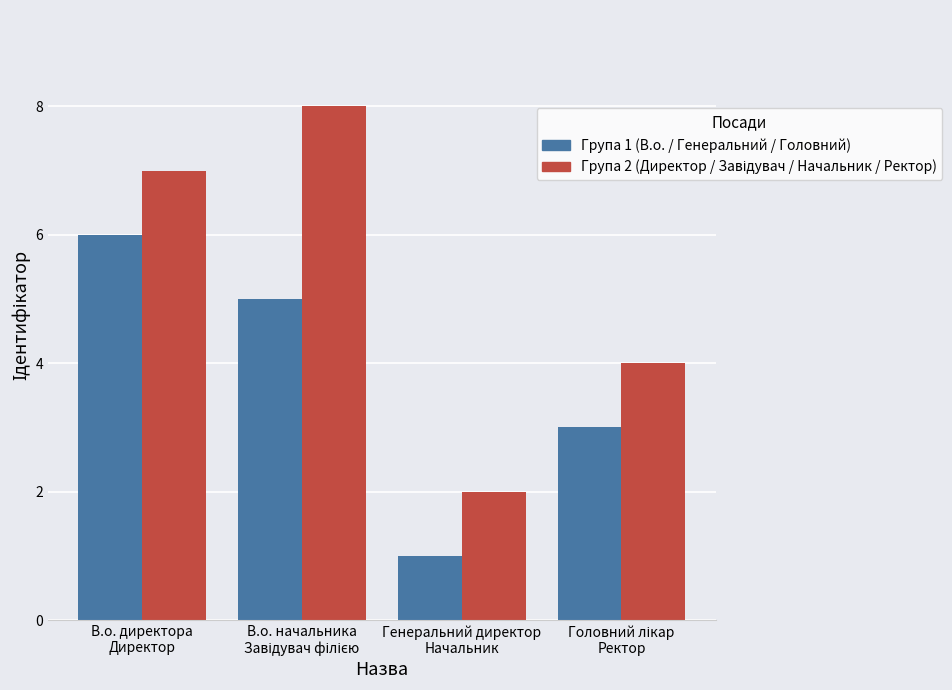

What is the greatest value displayed?

8